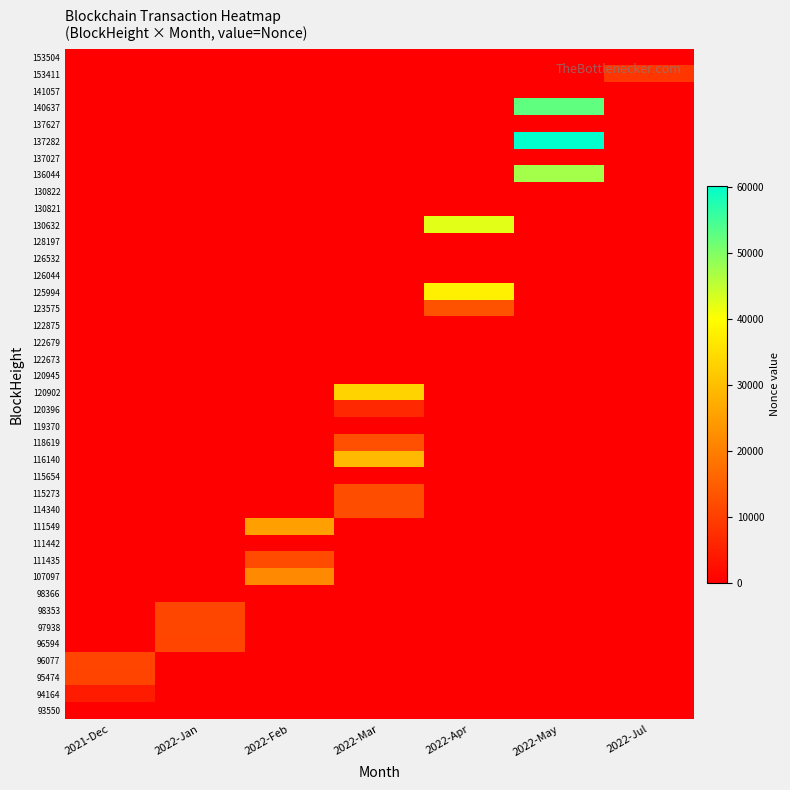

What is the maximum value shown in the chart?

60245